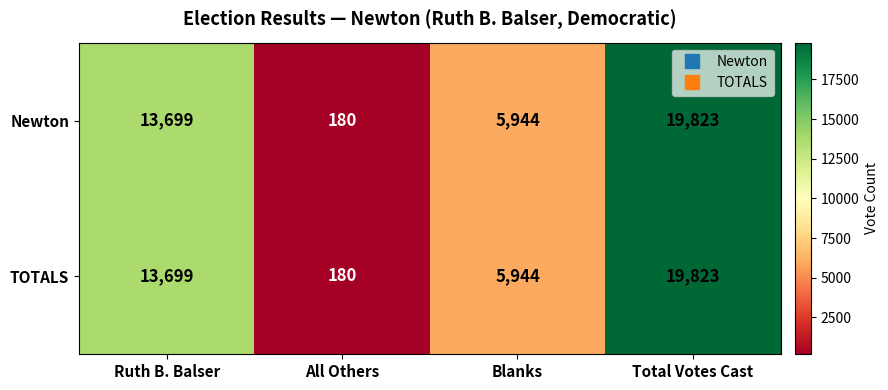

List the labels in order of Newton value, largest first.

Total Votes Cast, Ruth B. Balser, Blanks, All Others